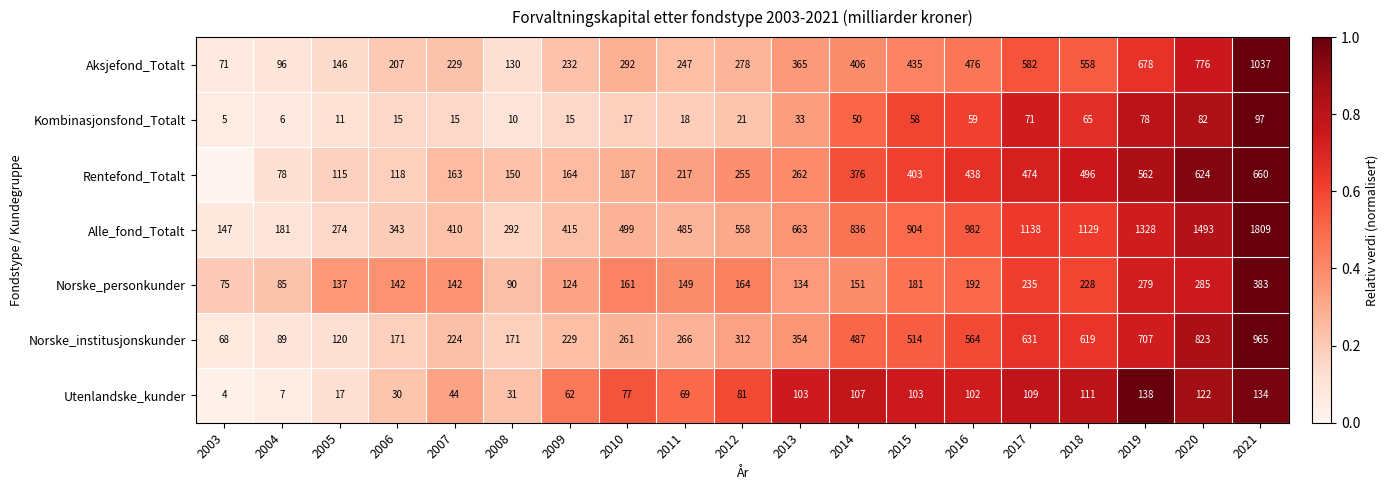

Where does the Norske_personkunder series first go above 151?

2010